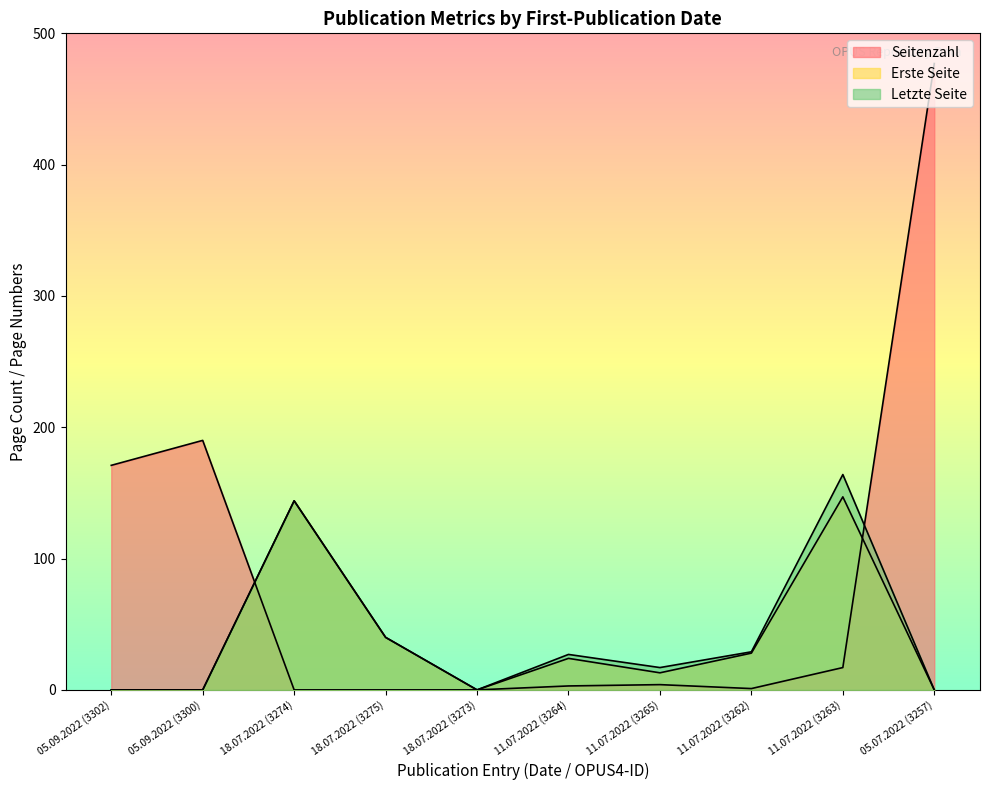

What is the label of the 5th point from the left?

18.07.2022 (3273)